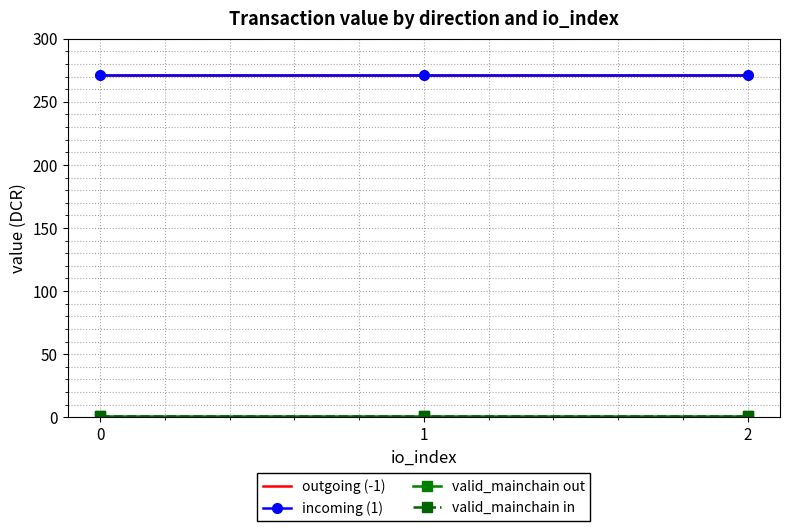

Is this an area chart (filled region under the line)?

No